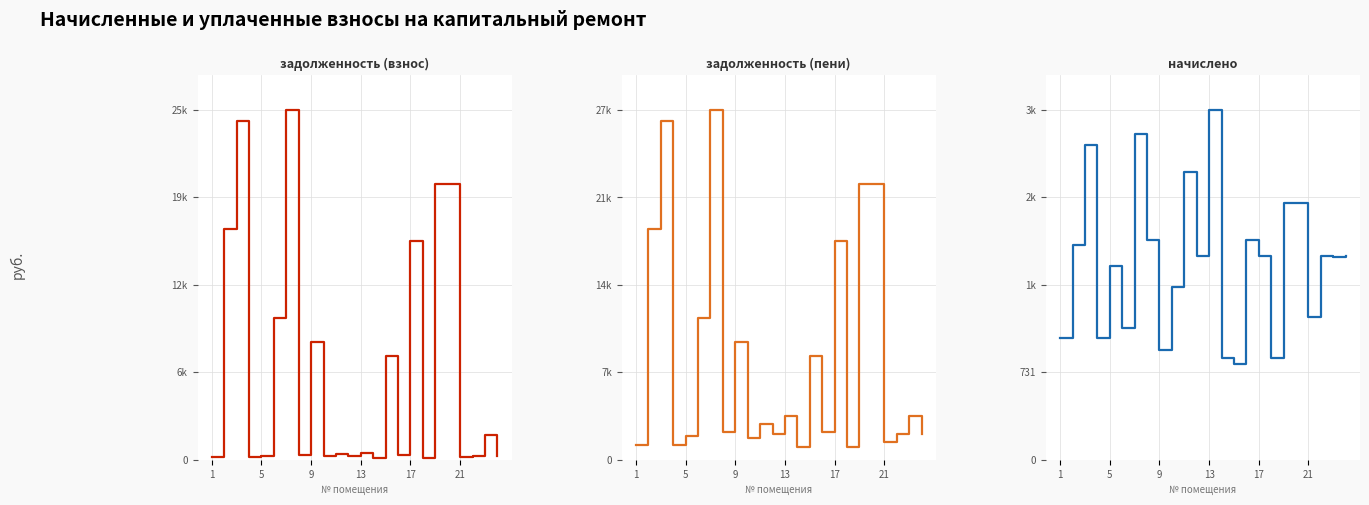

In начислено, how many points are higher than both neighbors (excluding endpoints)?

8